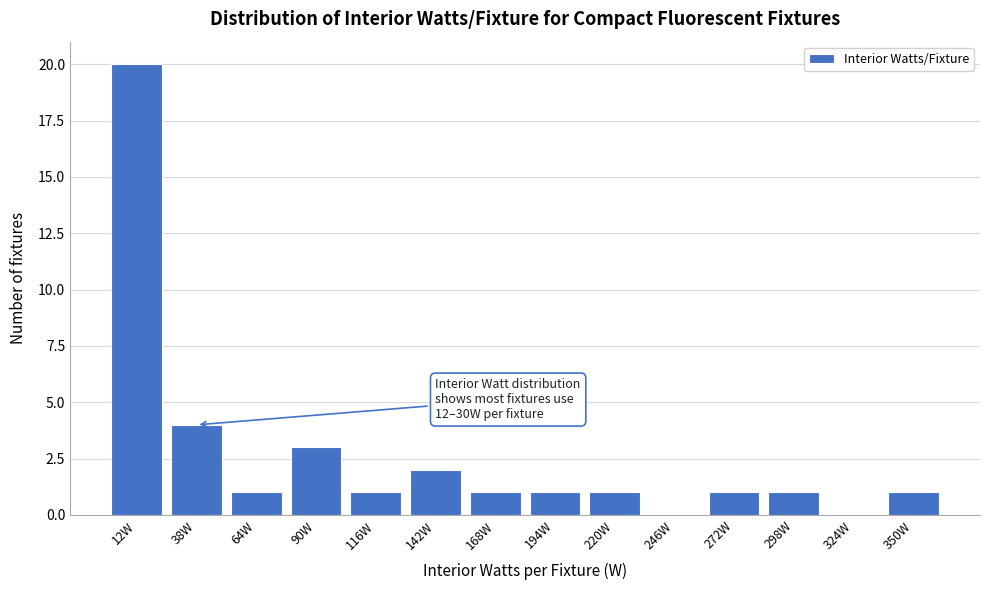

Reading left to right, transcribe all the data shown in this chart.

12W=20	38W=4	64W=1	90W=3	116W=1	142W=2	168W=1	194W=1	220W=1	246W=0	272W=1	298W=1	324W=0	350W=1